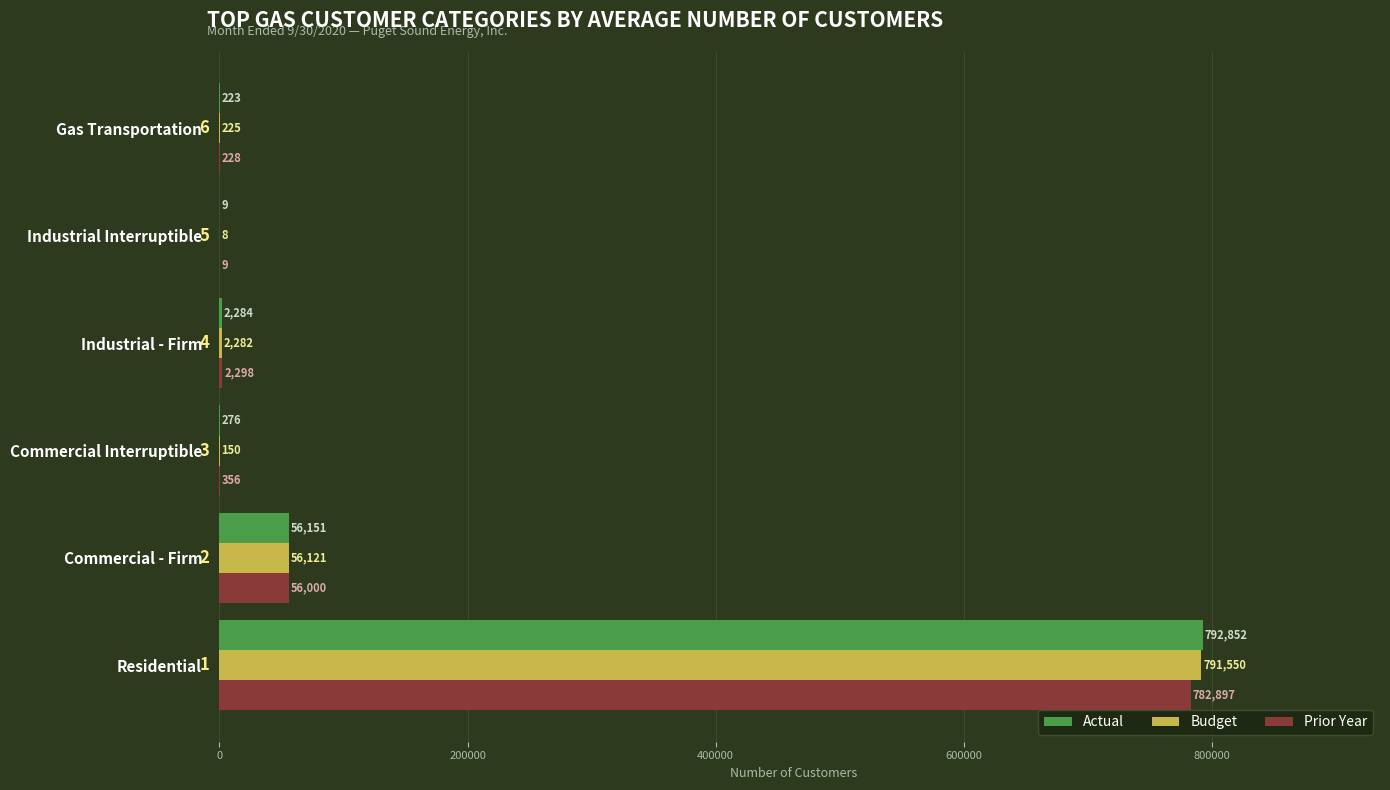

What are all the series names shown in the legend?

Actual, Budget, Prior Year